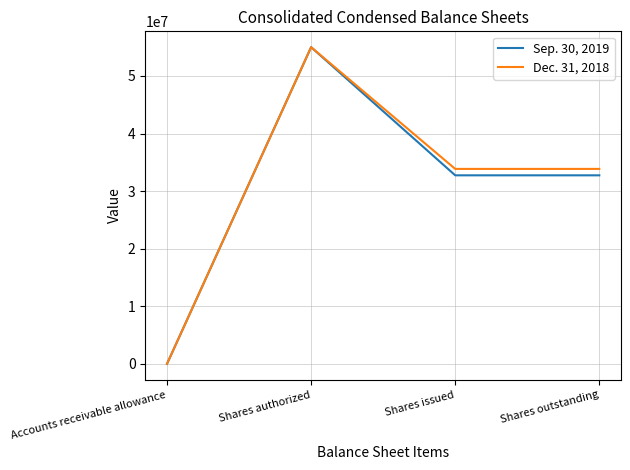

What is the spread (max minus min) of values at Accounts receivable allowance?

189